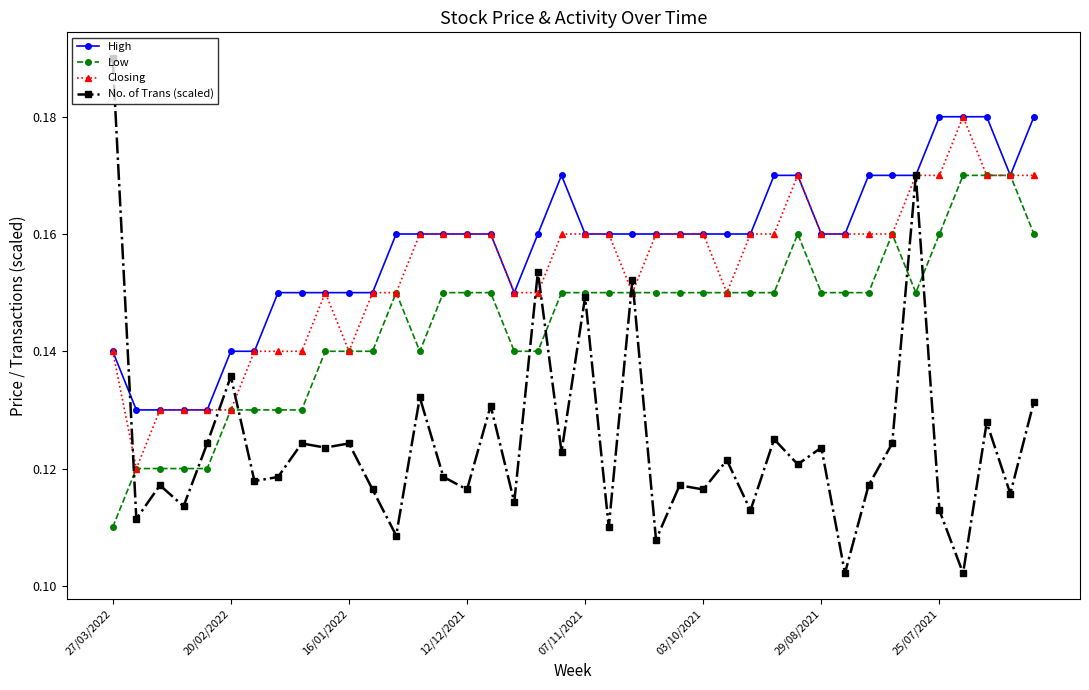

Which series has the largest range (max minus min)?

No. of Trans (scaled)